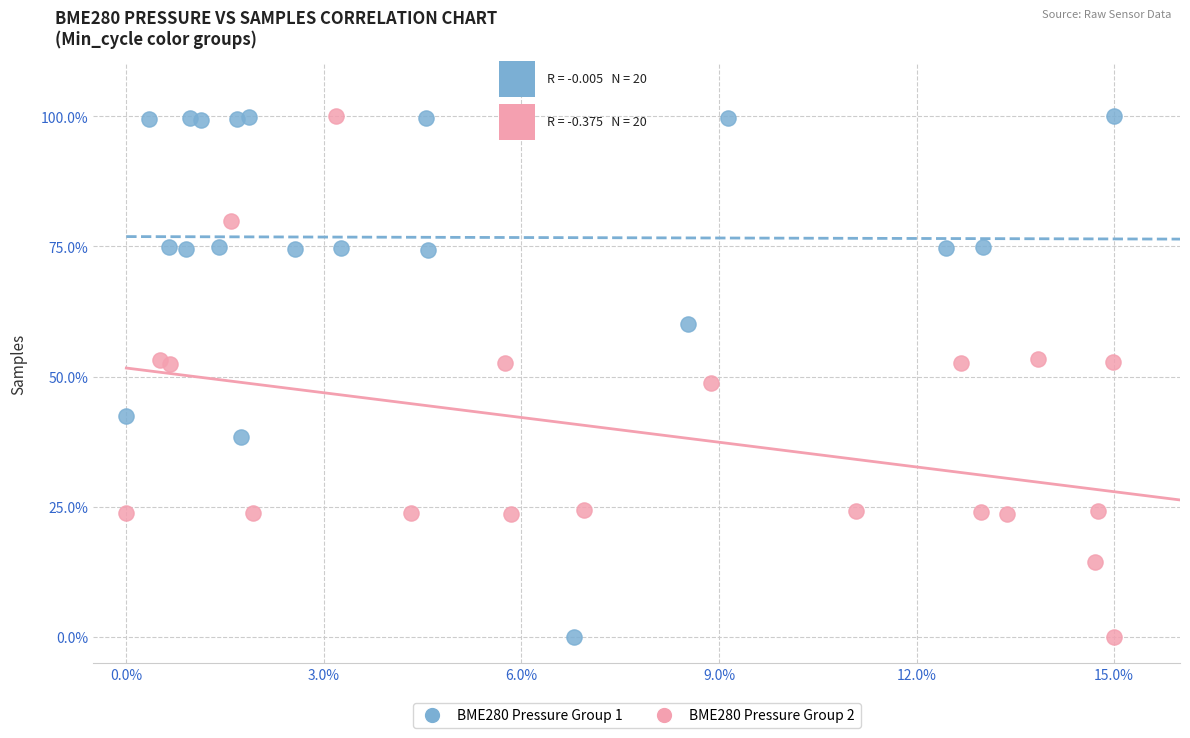

What are all the series names shown in the legend?

BME280 Pressure Group 1, BME280 Pressure Group 2